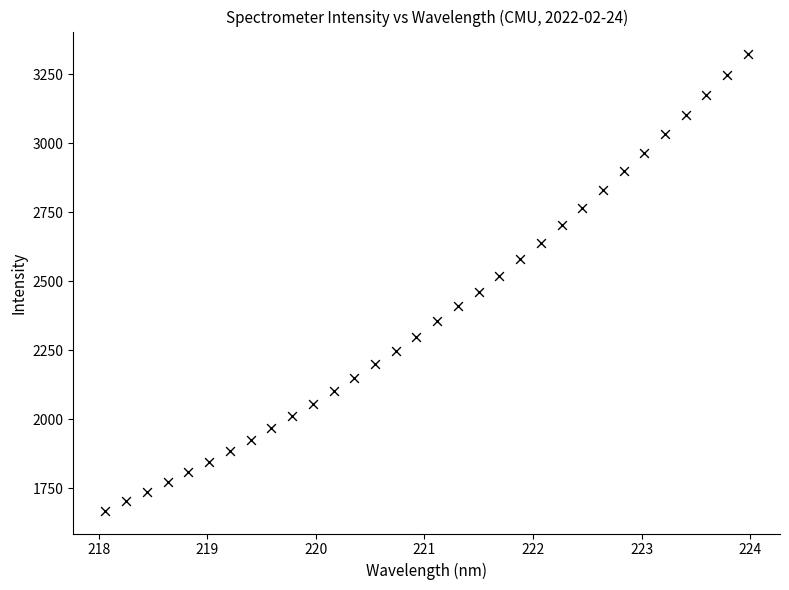

What is the range of Y values (max minus min)?

1653.6